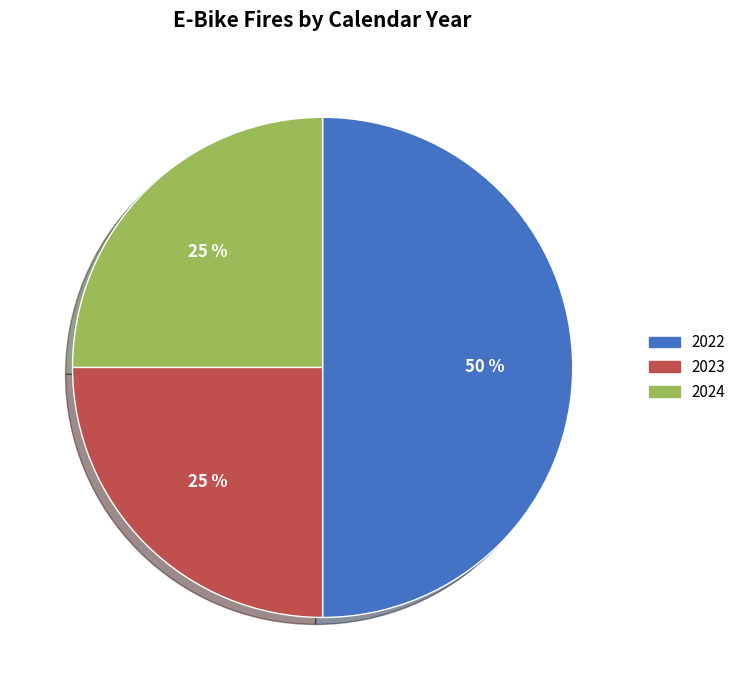

To the nearest percent, what percentage of the pie is 2022?

50%